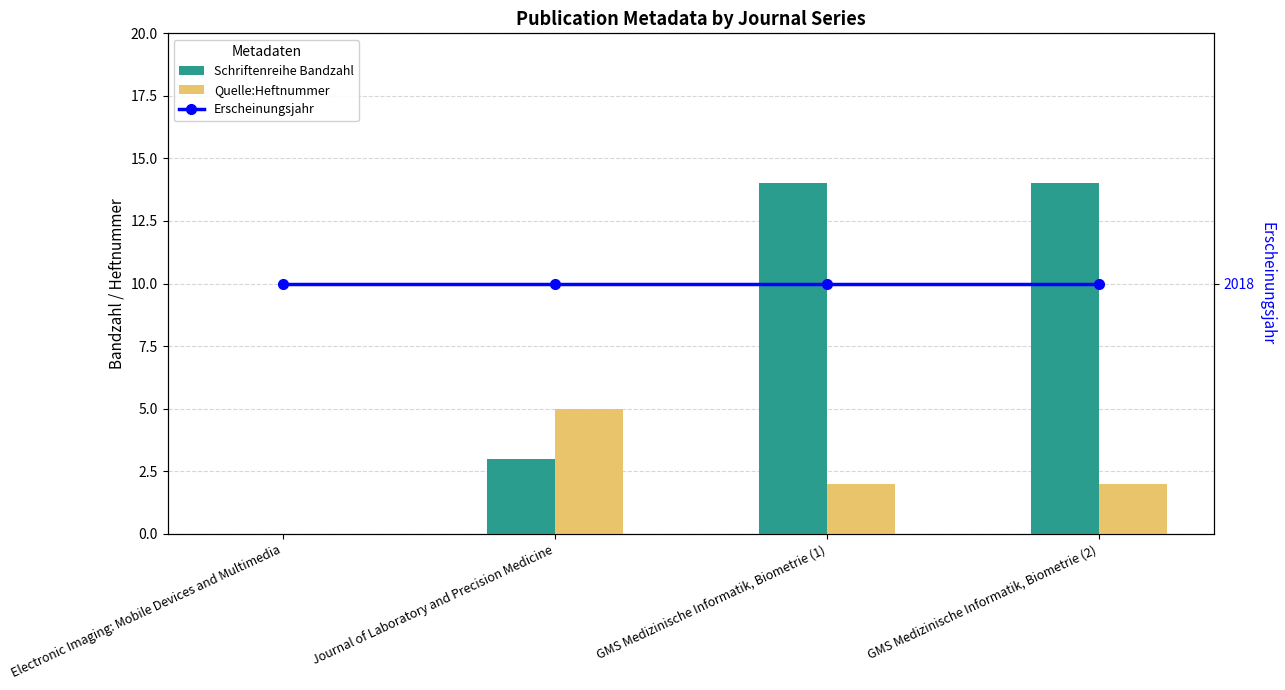

How many positive values does the Schriftenreihe Bandzahl series have?

3